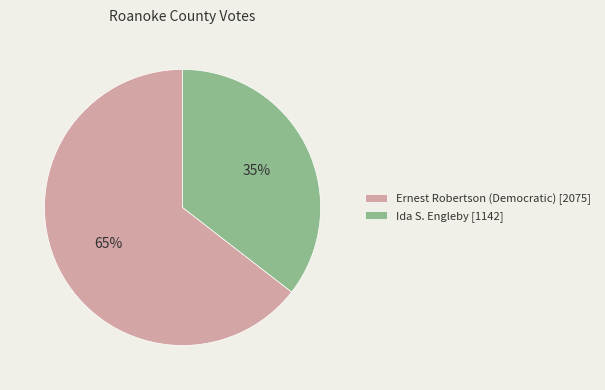

Is it true that Ernest Robertson (Democratic) [2075] is 65% of the pie?

True